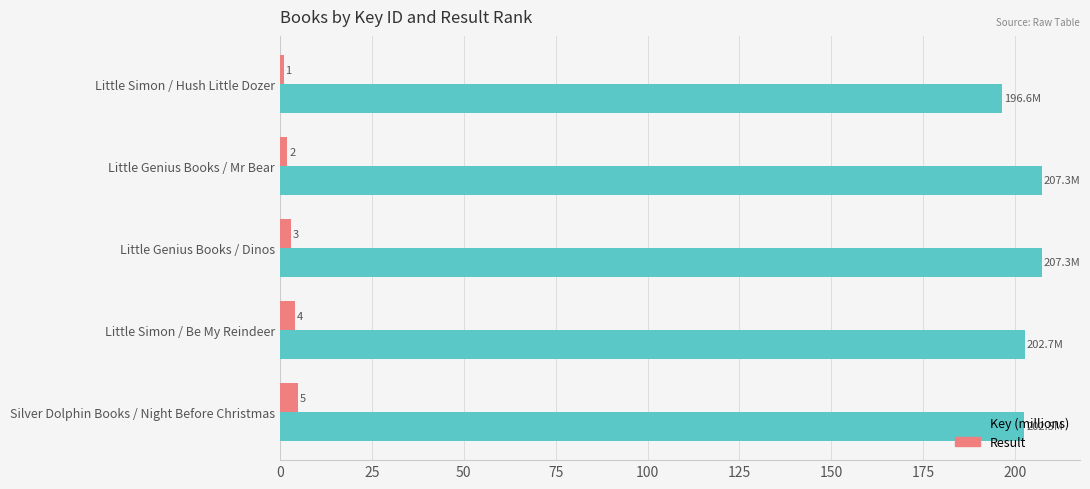

What is the approximate value of Result at Little Simon / Be My Reindeer?

4.0